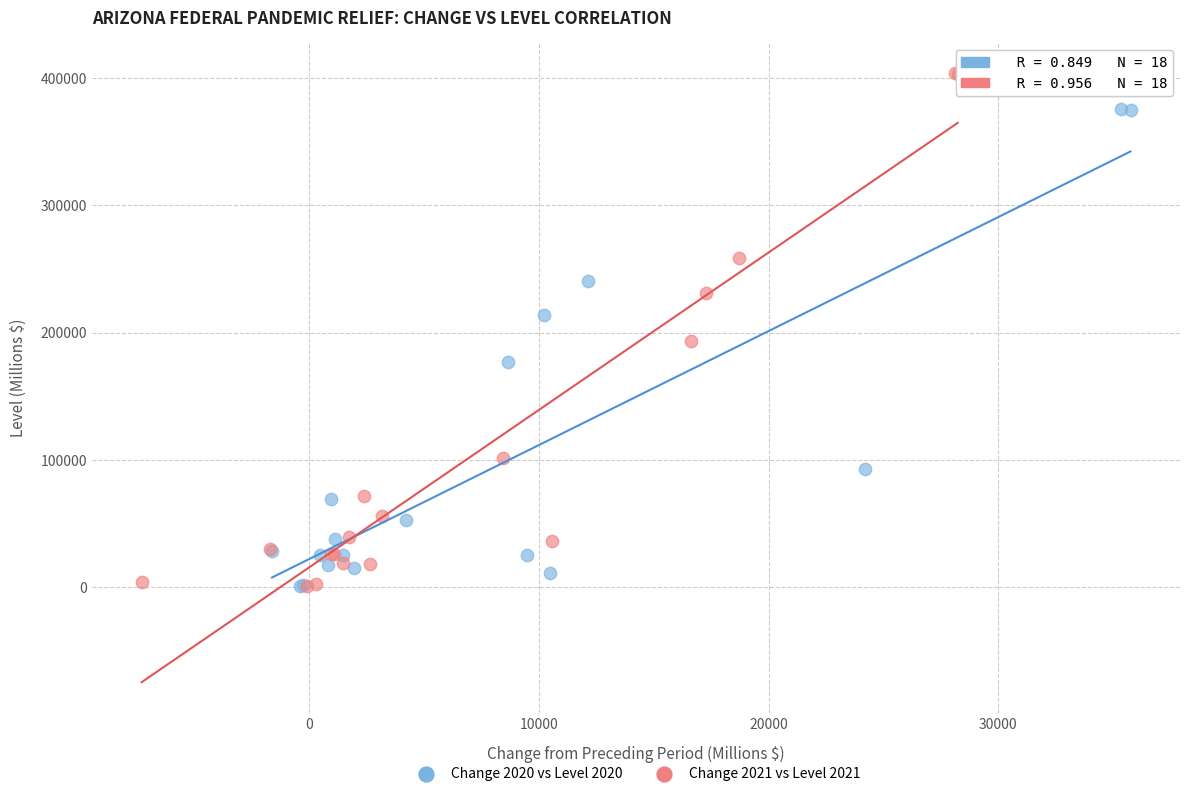

Which series has the widest spread of Y values?

Change 2021 vs Level 2021